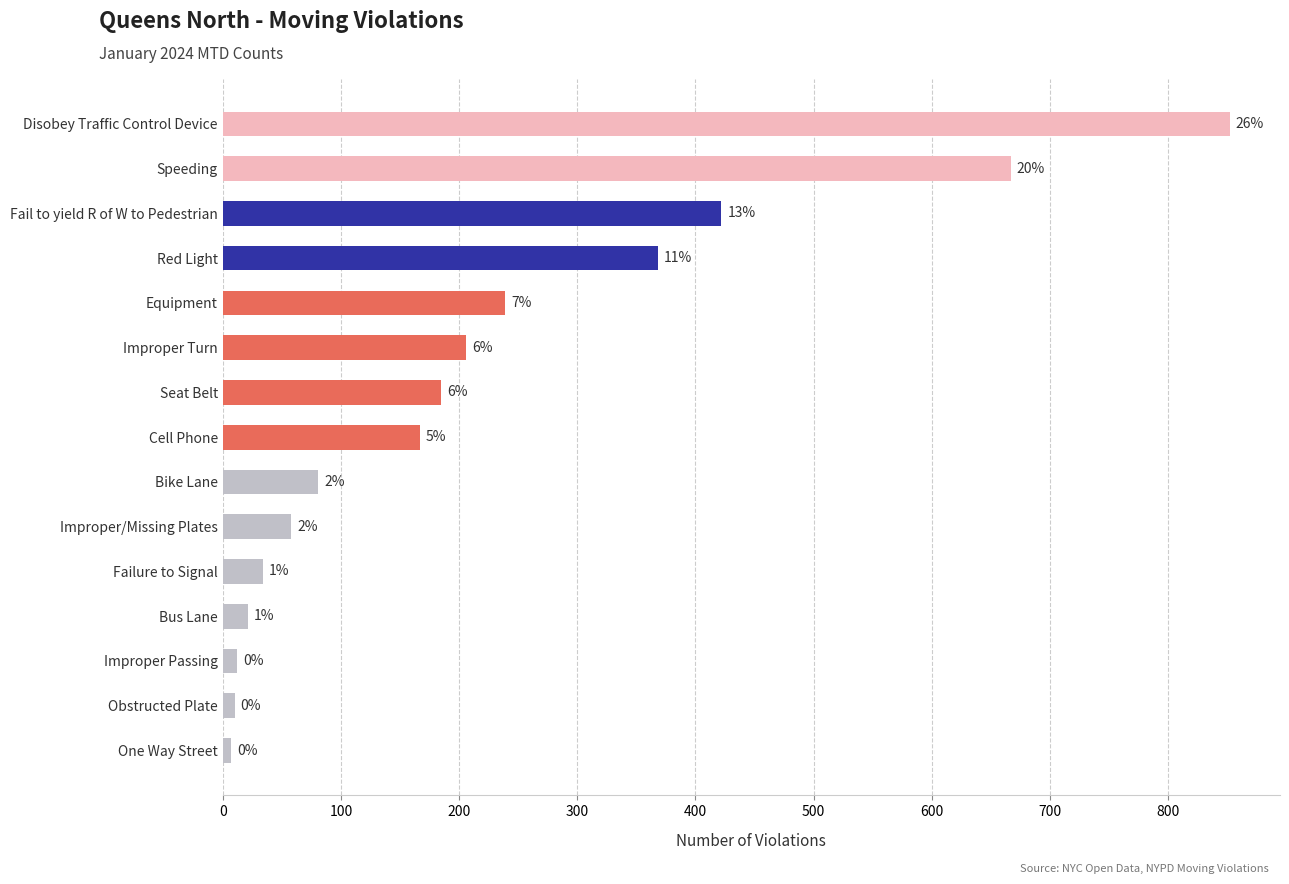

Are the bars horizontal?

Yes